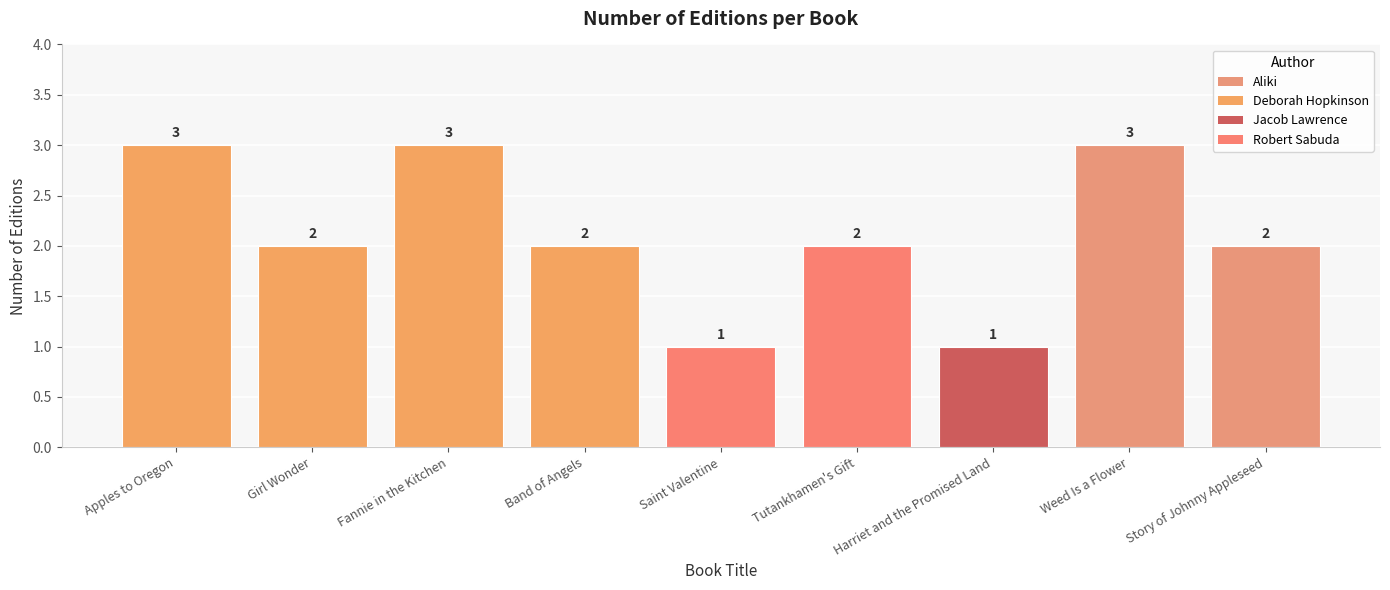

What is the greatest value displayed?

3